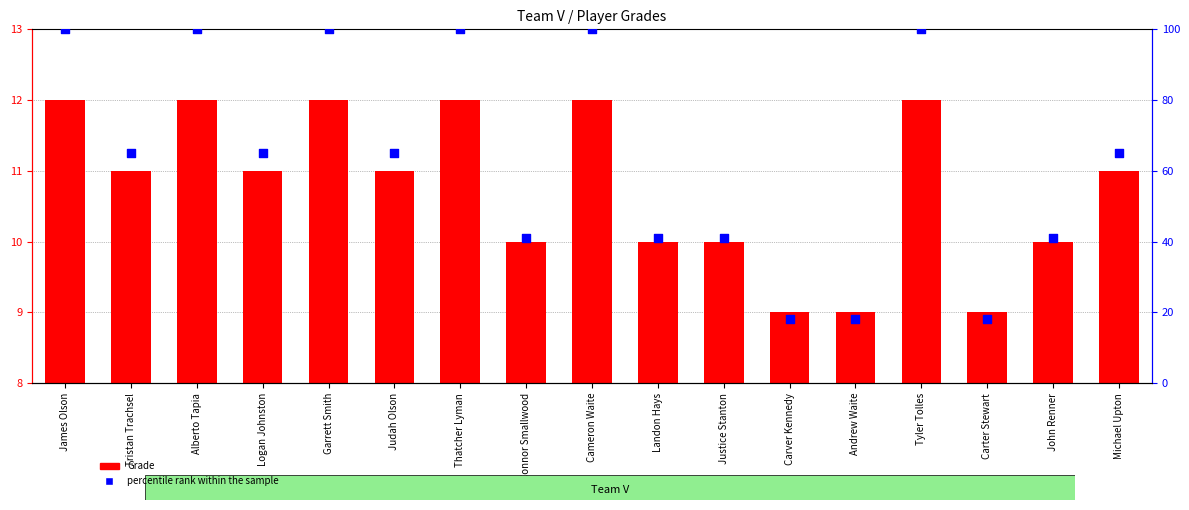

Which series has the largest Y range (max minus min)?

percentile rank within the sample